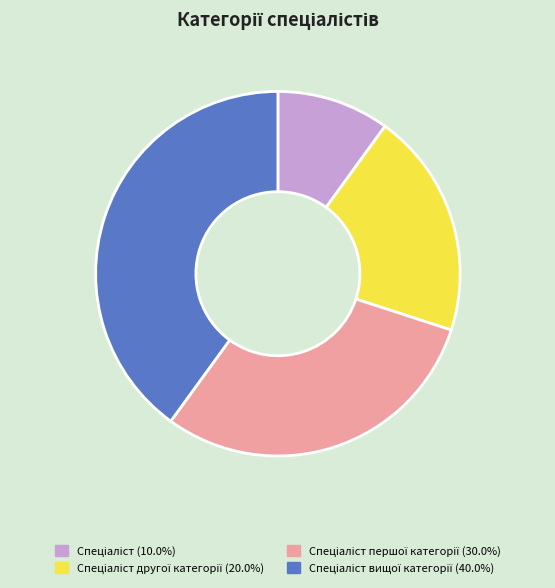

Does any single category account for the majority?

No